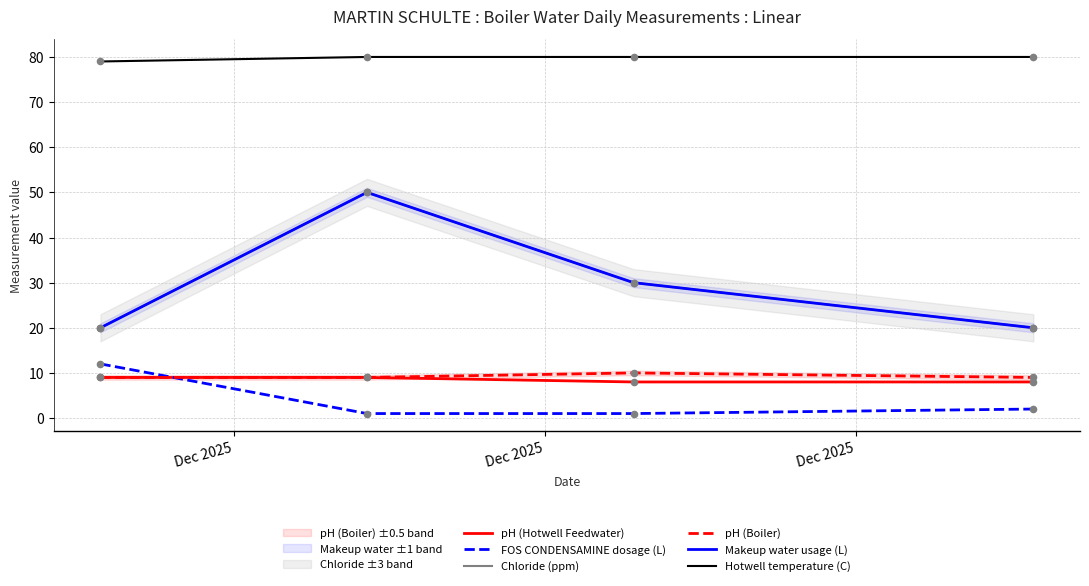

At which category is the sum across all series the highest?

Dec 2025